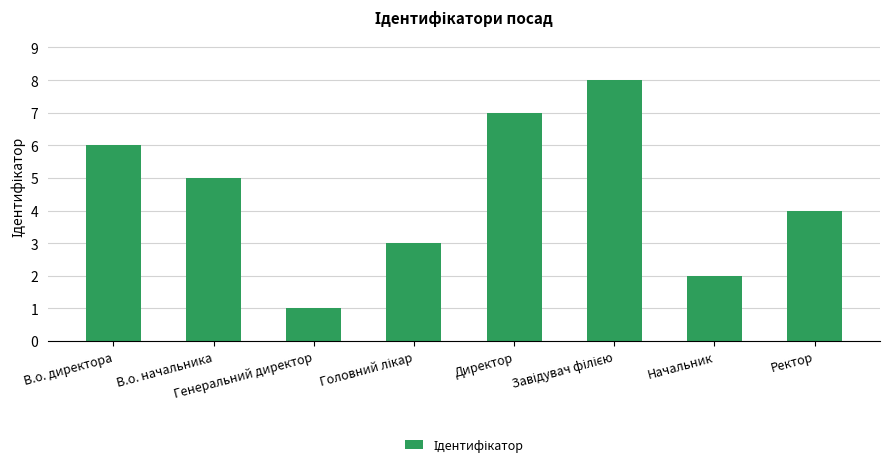

What is the change in value from В.о. начальника to Начальник?

-3